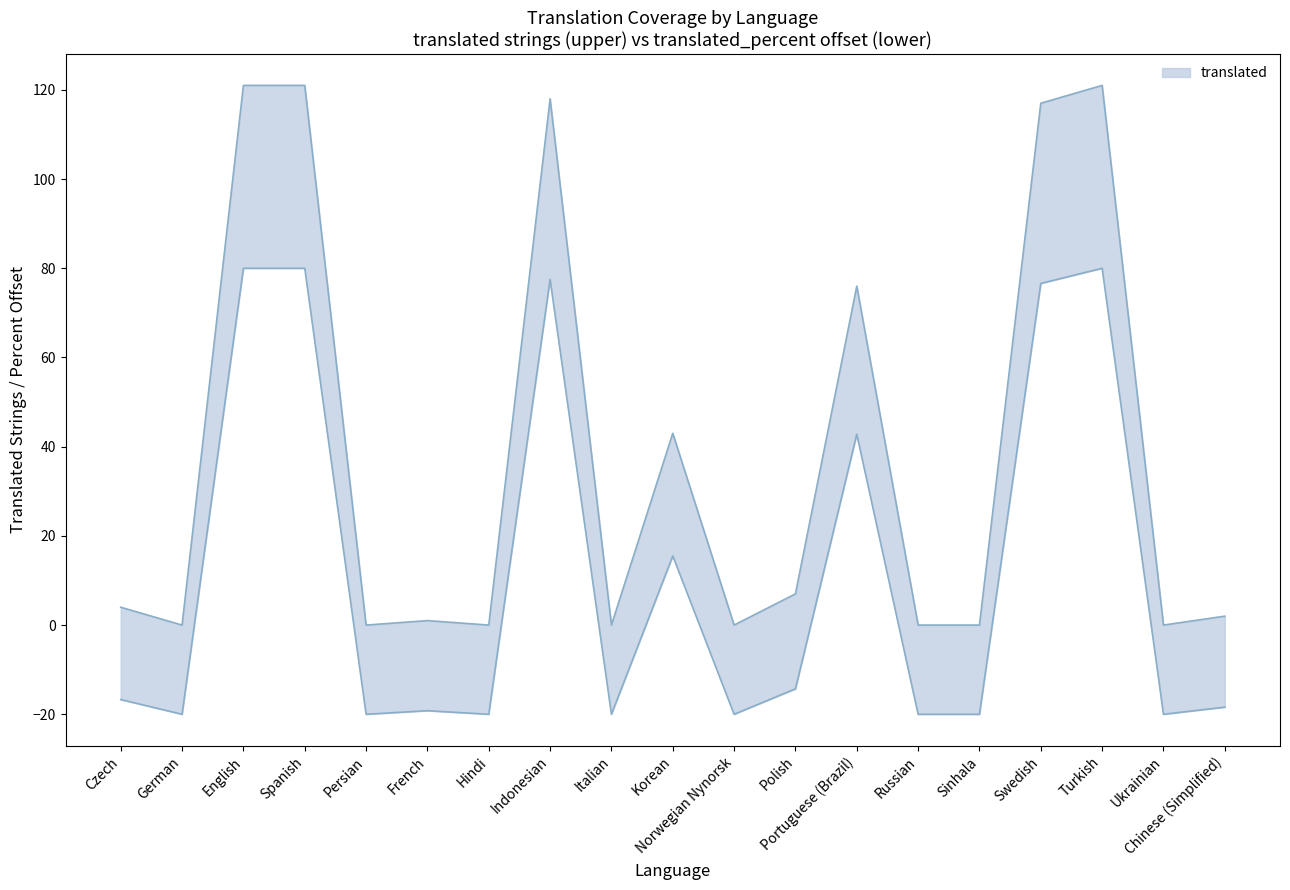

What is the difference between the maximum and minimum values in the translated_percent series?

100.0